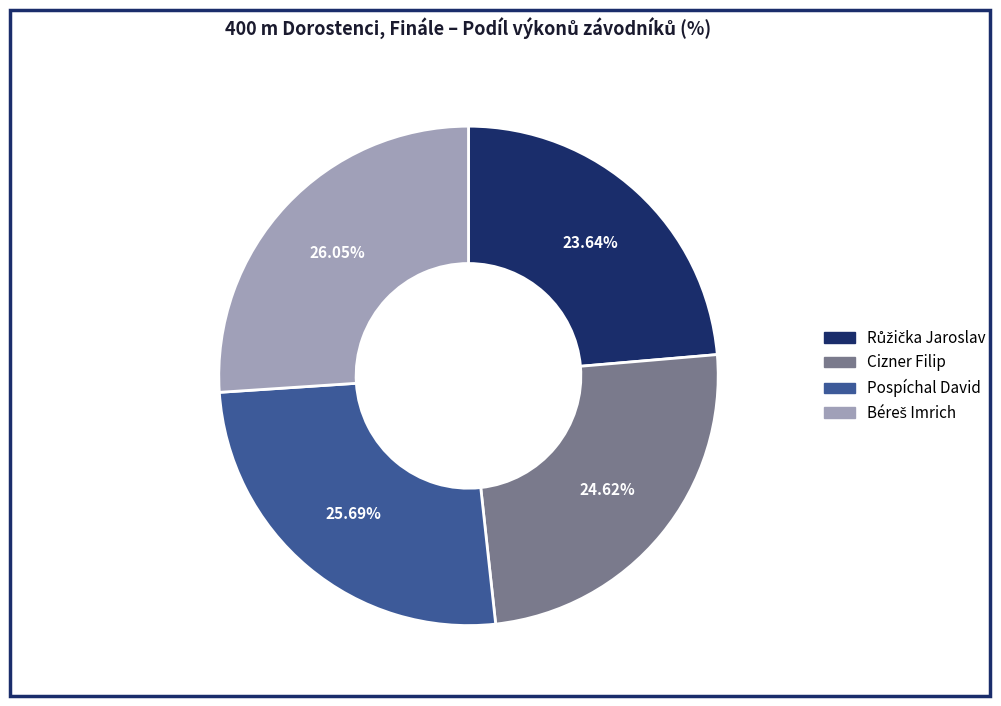

Does Pospíchal David account for over 50% of the chart?

No